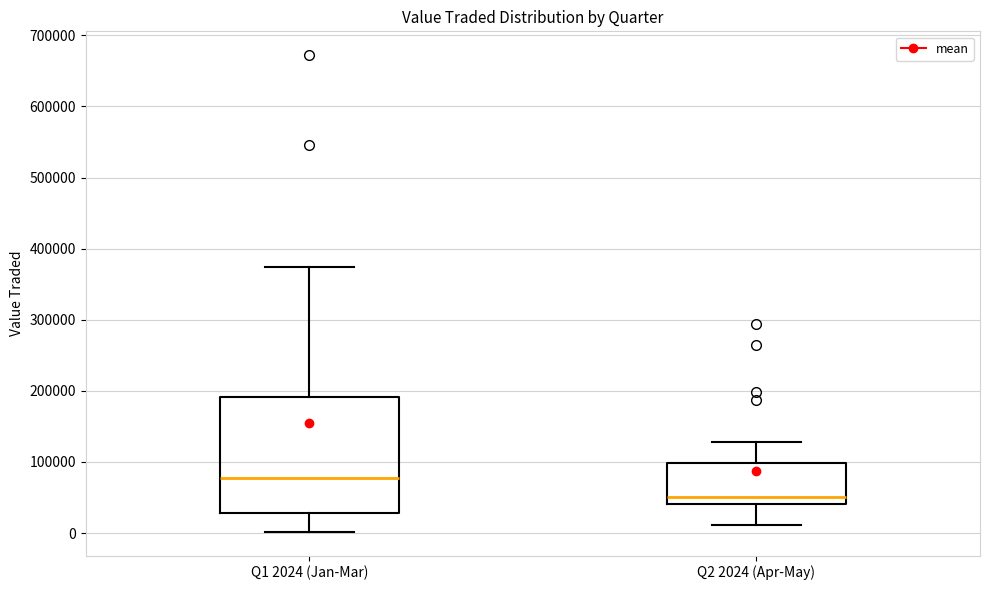

Where does the lower whisker of the box for Q1 2024 (Jan-Mar) end on the y-axis? The values are not printed on the chart, so give them approximately, as read against the axis.

0